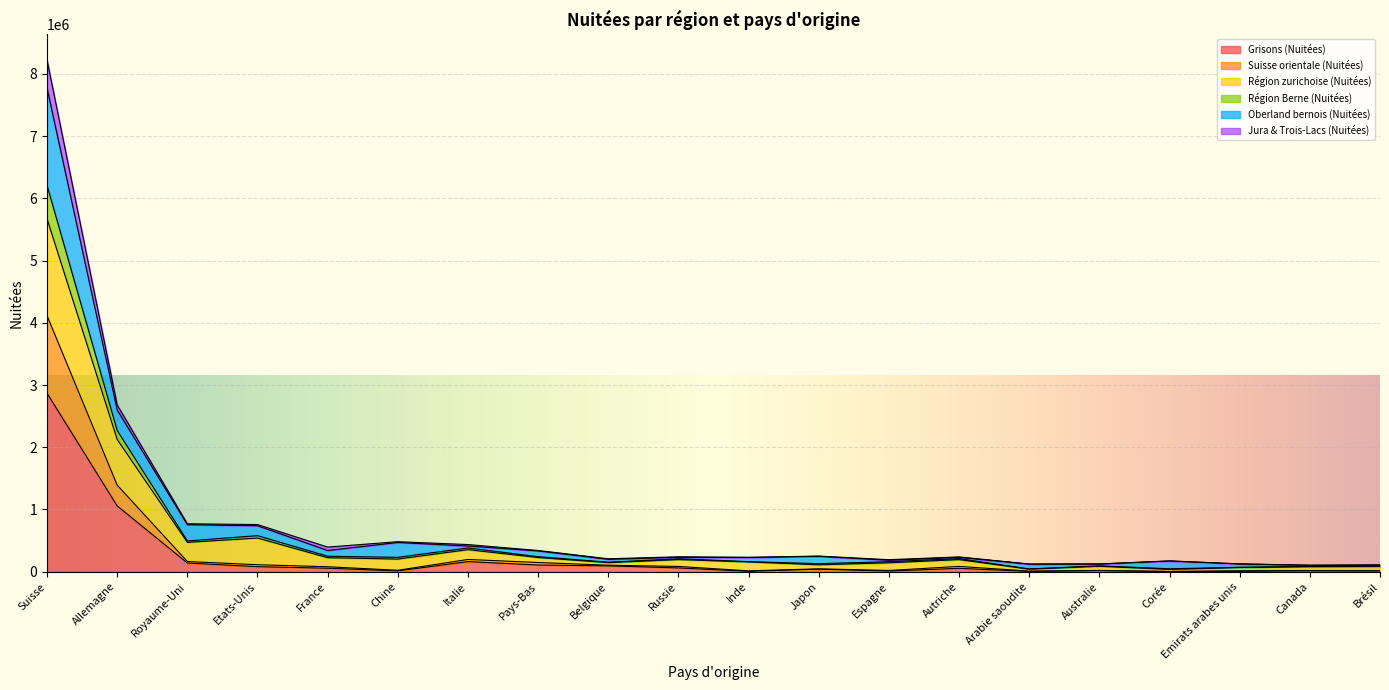

At which category is the sum across all series the highest?

Suisse